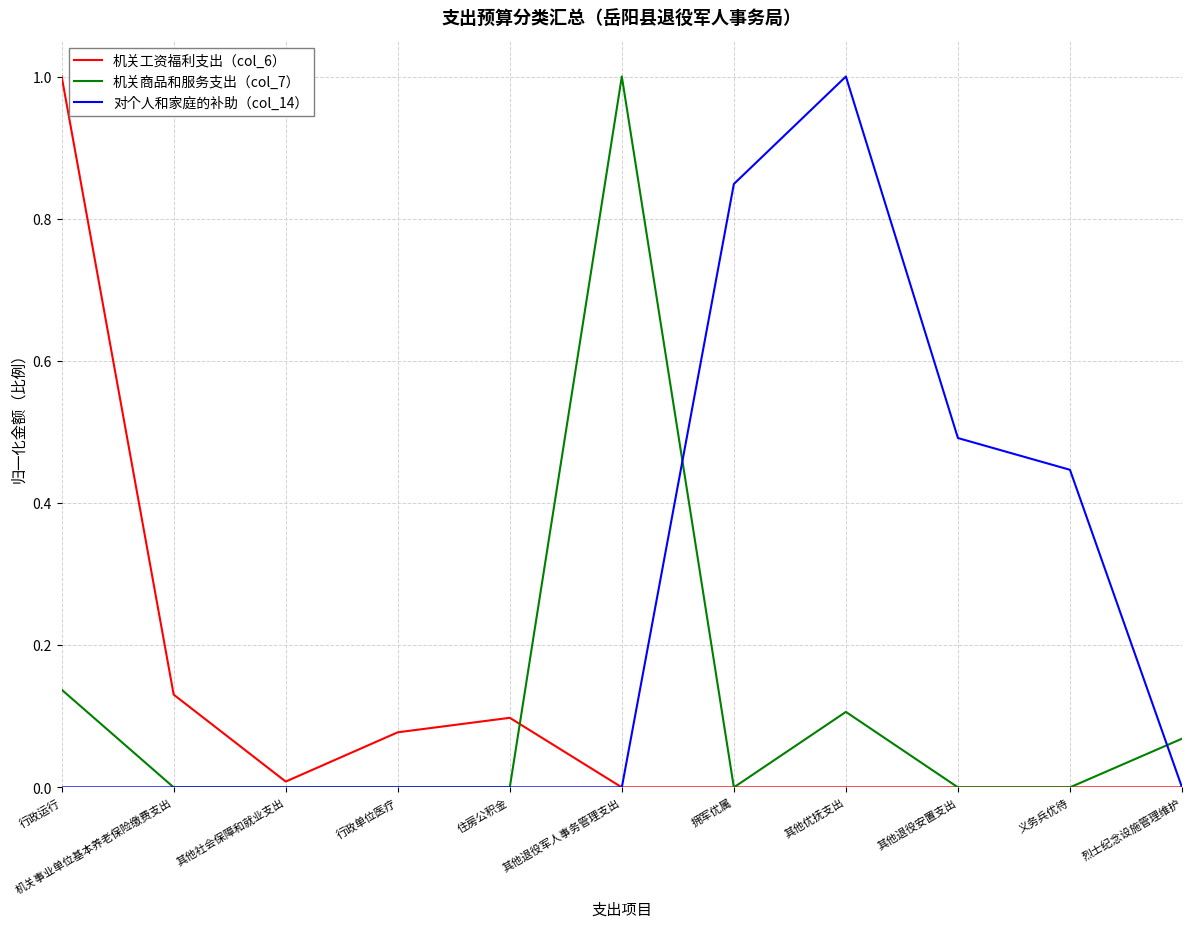

What is the sum of all 机关商品和服务支出（col_7） values?

1.3